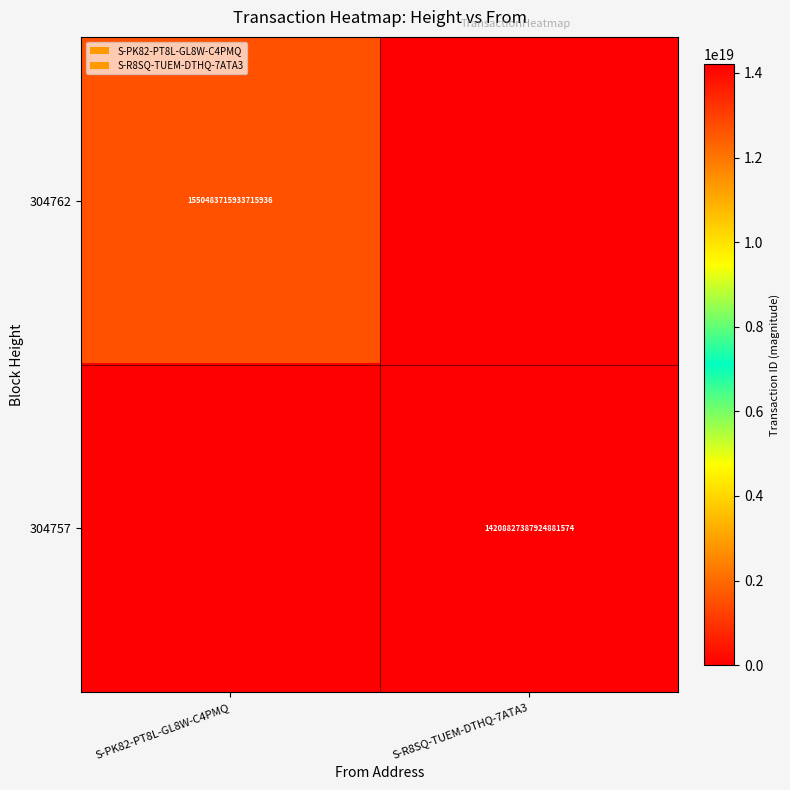

Is the value of 304757 at S-R8SQ-TUEM-DTHQ-7ATA3 greater than the value of 304762 at S-PK82-PT8L-GL8W-C4PMQ?

Yes